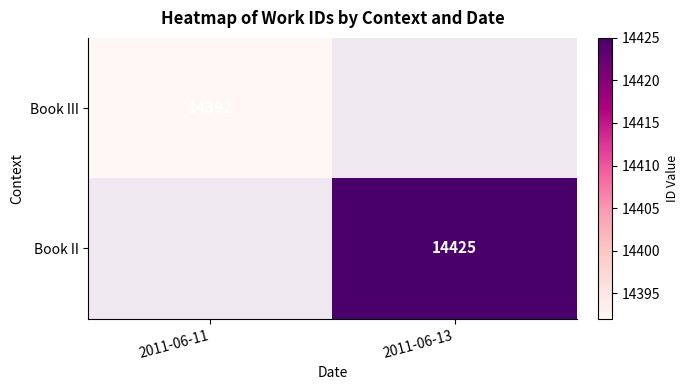

The Book II series shows 14425 at 2011-06-13. True or false?

True